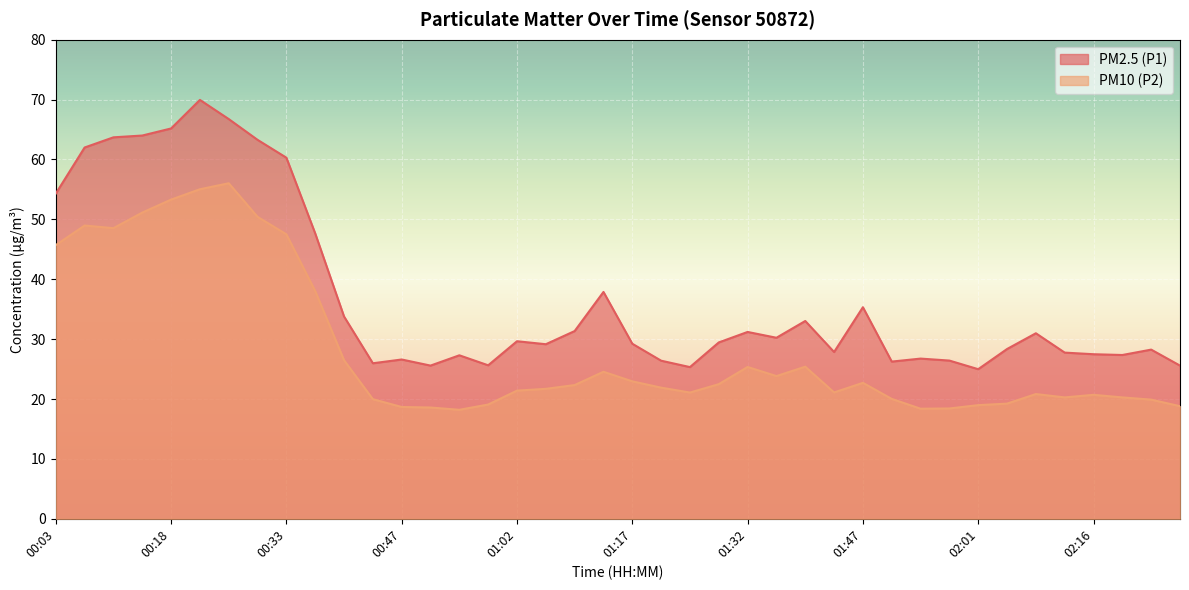

List the series in order of their peak value, highest first.

PM2.5 (P1), PM10 (P2)